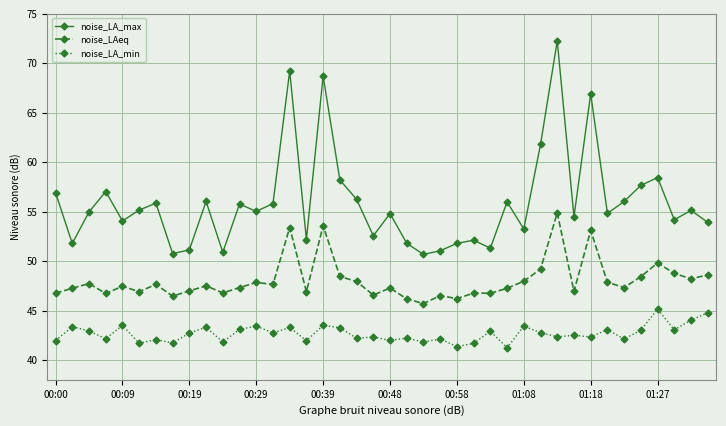

How many lines are shown in the chart?

3